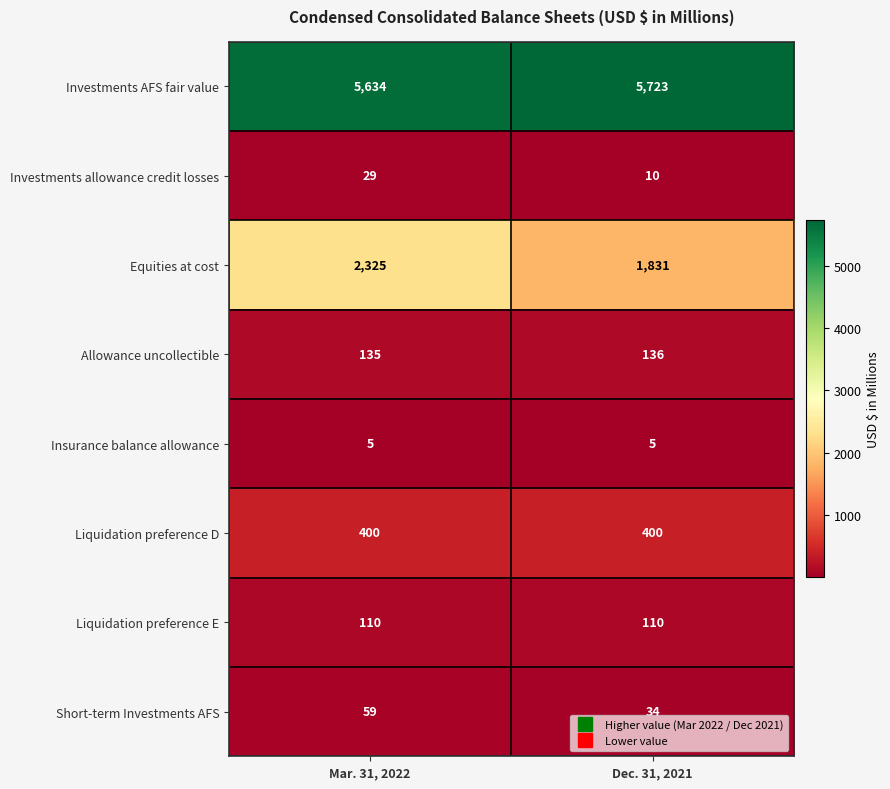

At which category does the chart reach its peak across all series?

Dec. 31, 2021